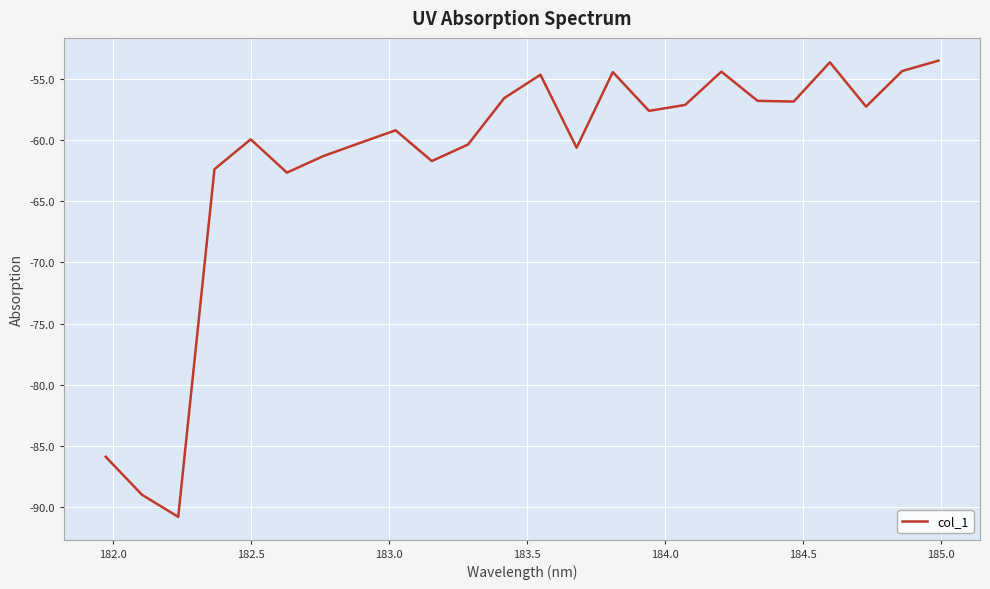

What is the sum of all values?

-1481.5